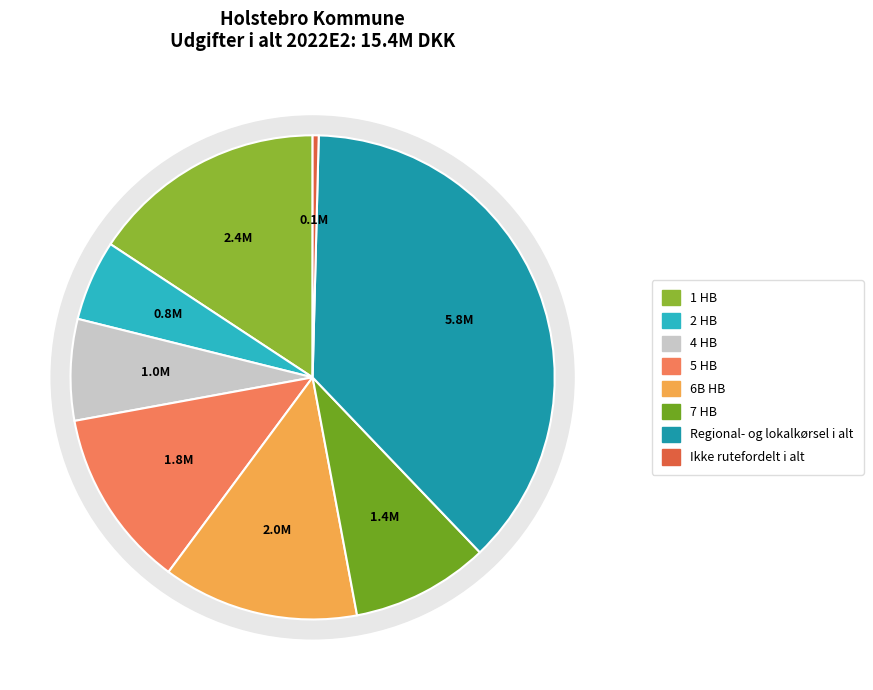

Does Bybus i alt account for over 50% of the chart?

Yes